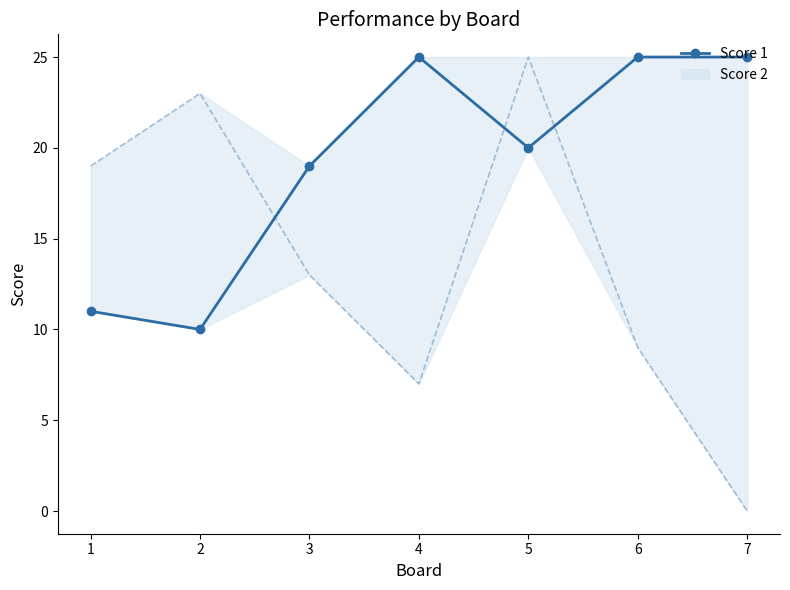

What is the average value?

19